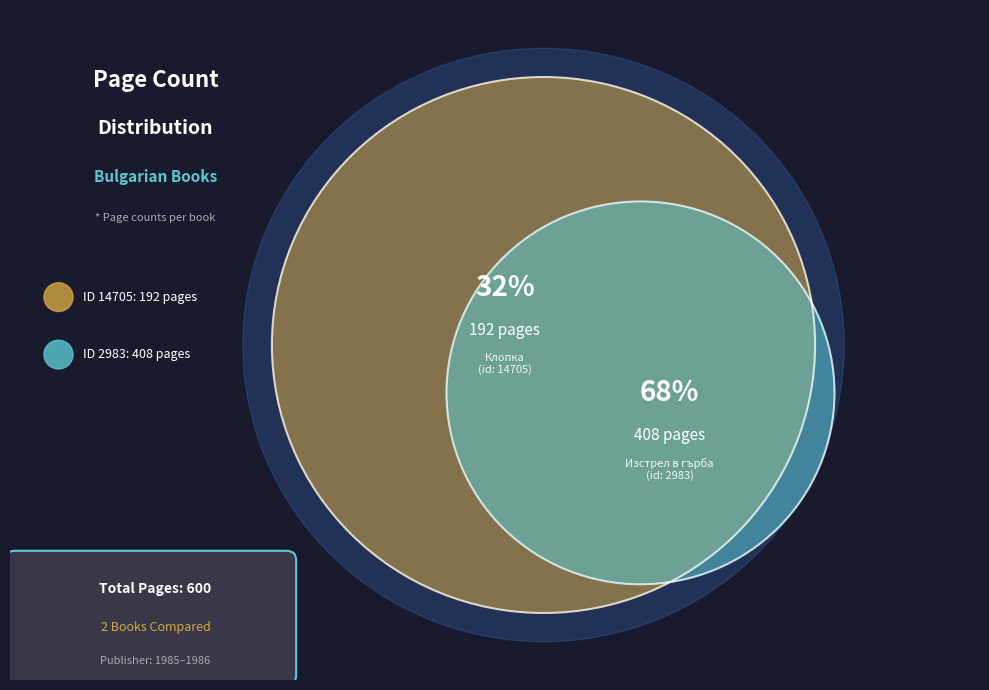

Does 2983 represent more than half of the total?

Yes